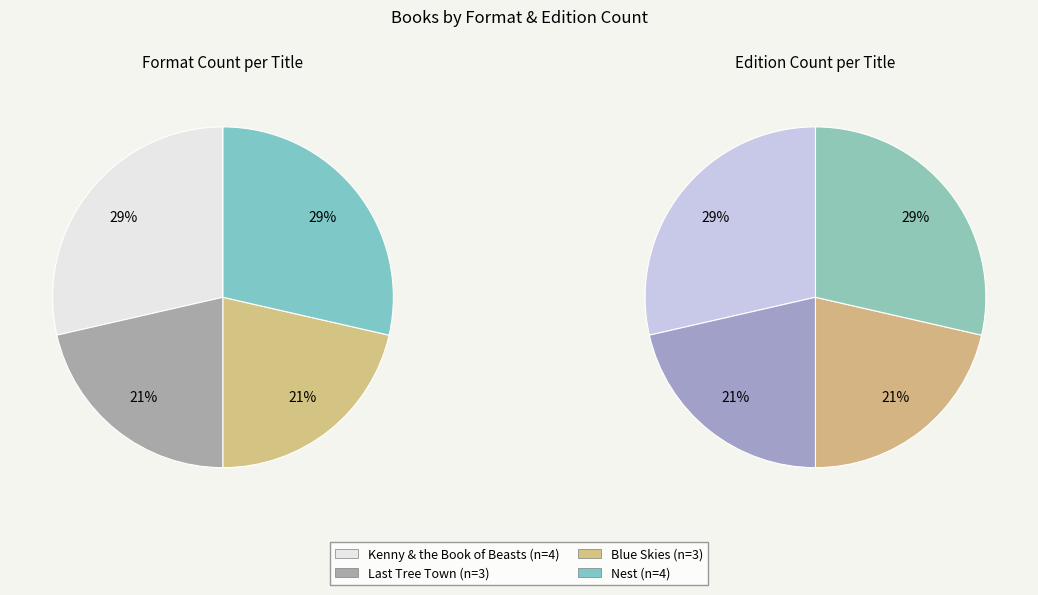

What is the smallest slice in the pie chart?

Last Tree Town